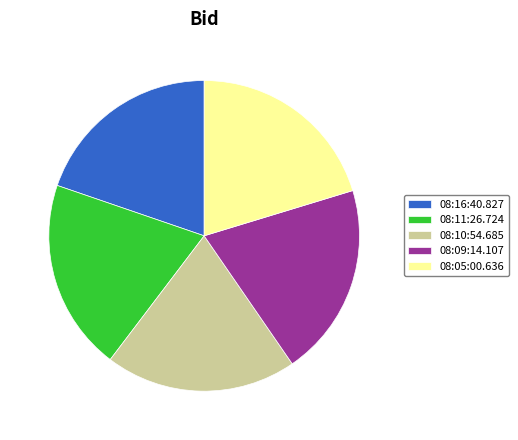

True or false: 08:16:40.827 accounts for 20% of the total.

True